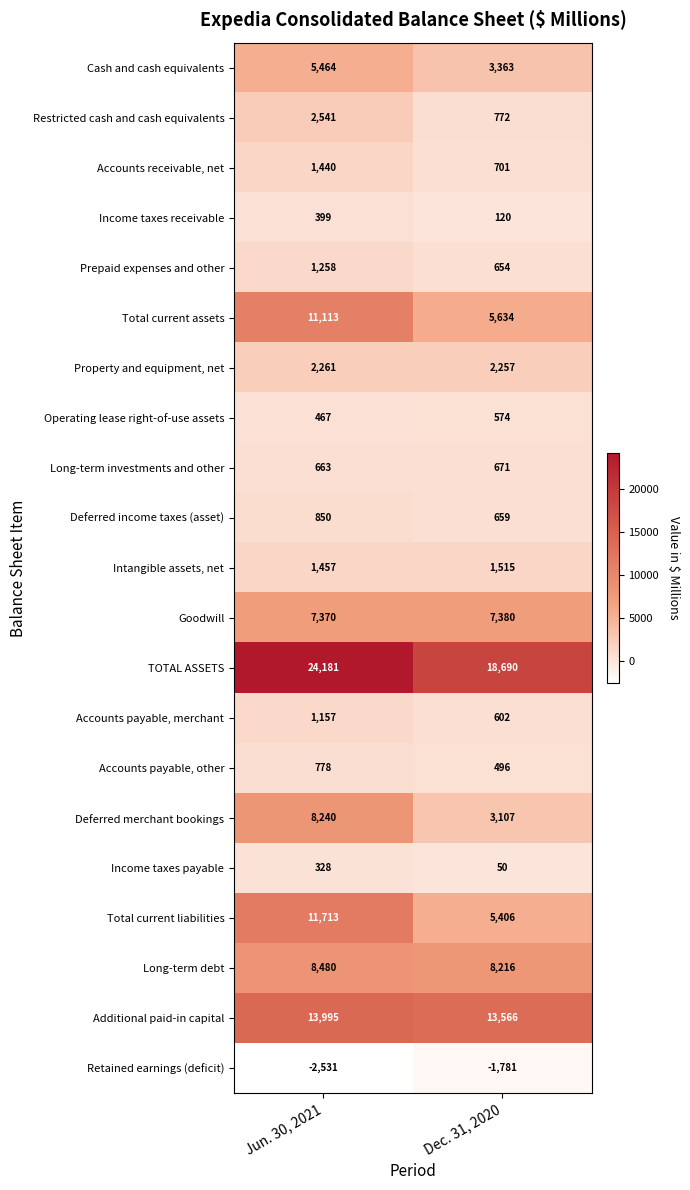

Between Jun. 30, 2021 and Dec. 31, 2020, which series saw the biggest shift?

Total current liabilities